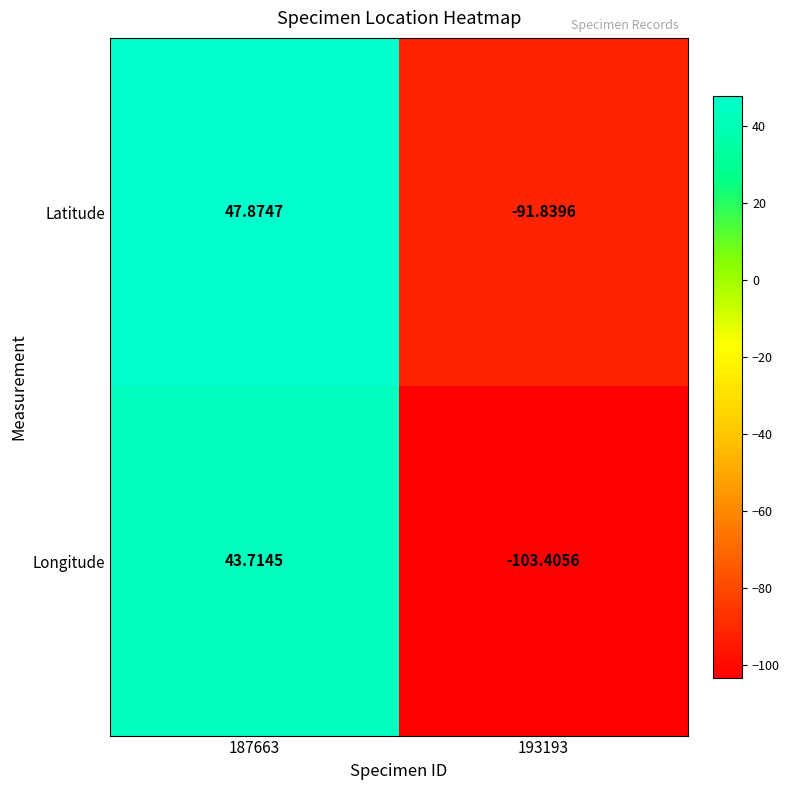

Which series has the largest range (max minus min)?

Longitude